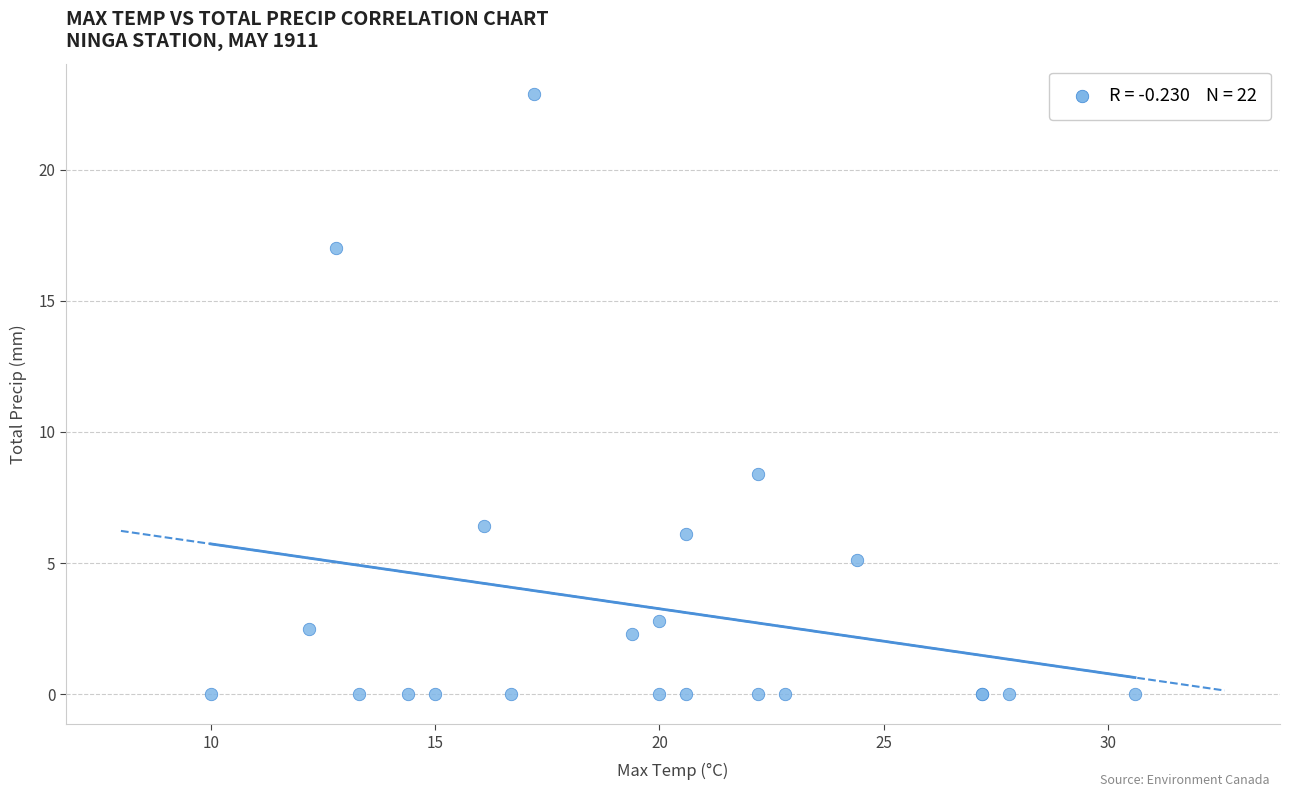

What Y value in the scatter plot is closest to 11?

8.4